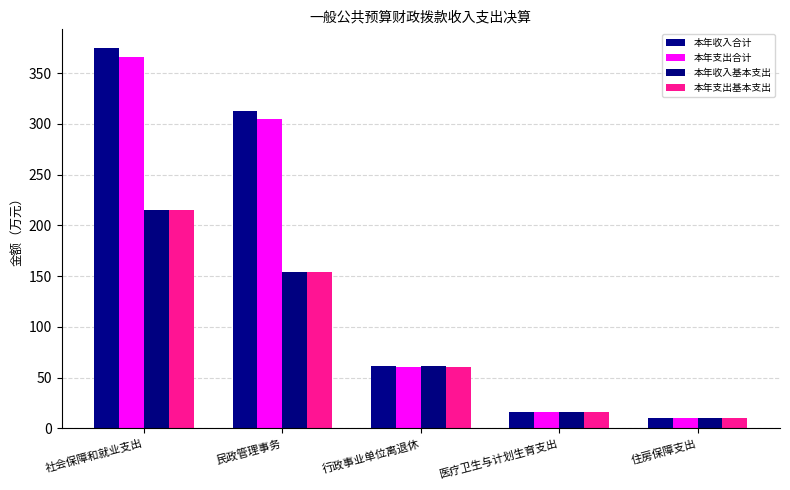

What is the value of the 本年支出基本支出 bar at the 2nd from the left?

154.1